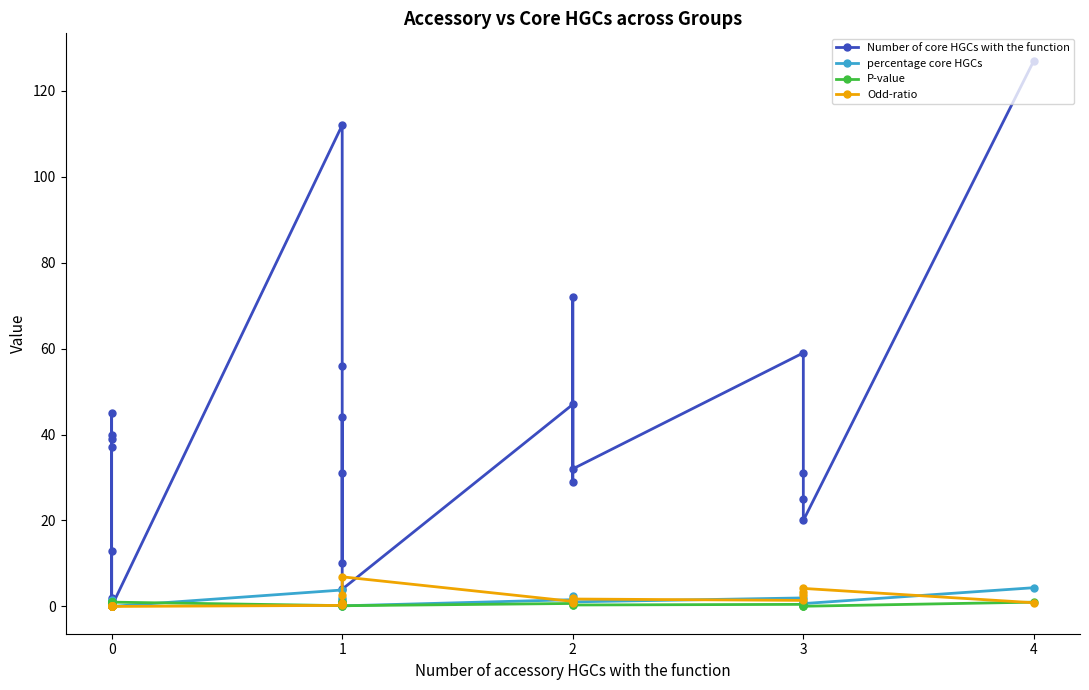

What is the value of the Number of core HGCs with the function point at the 6th from the left?

45.0